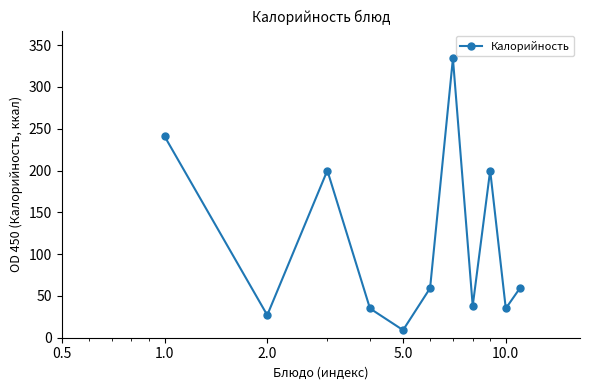

What is the maximum value shown in the chart?

334.0